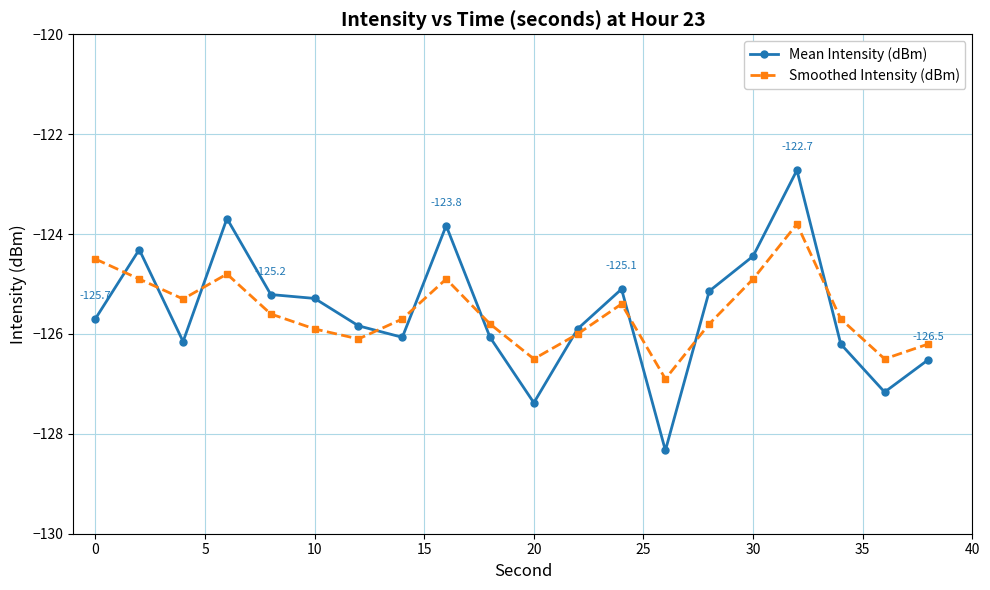

Is this an area chart (filled region under the line)?

No